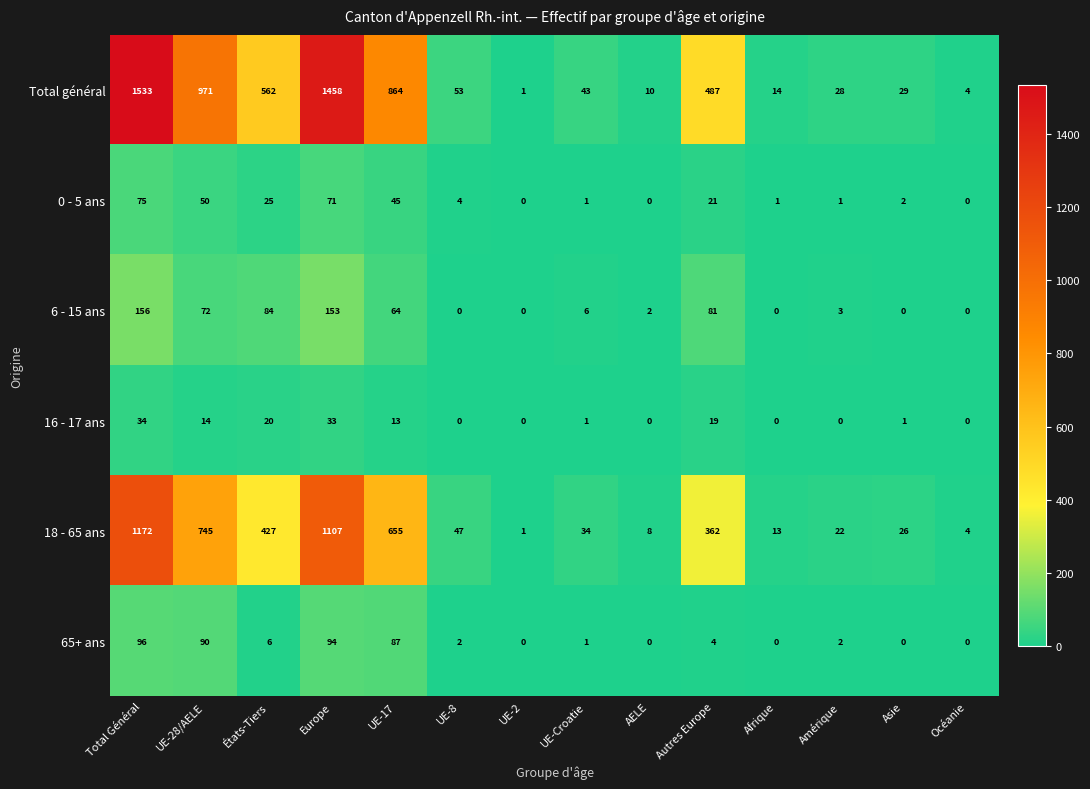

The value of 6 - 15 ans at UE-17 is 113. True or false?

False